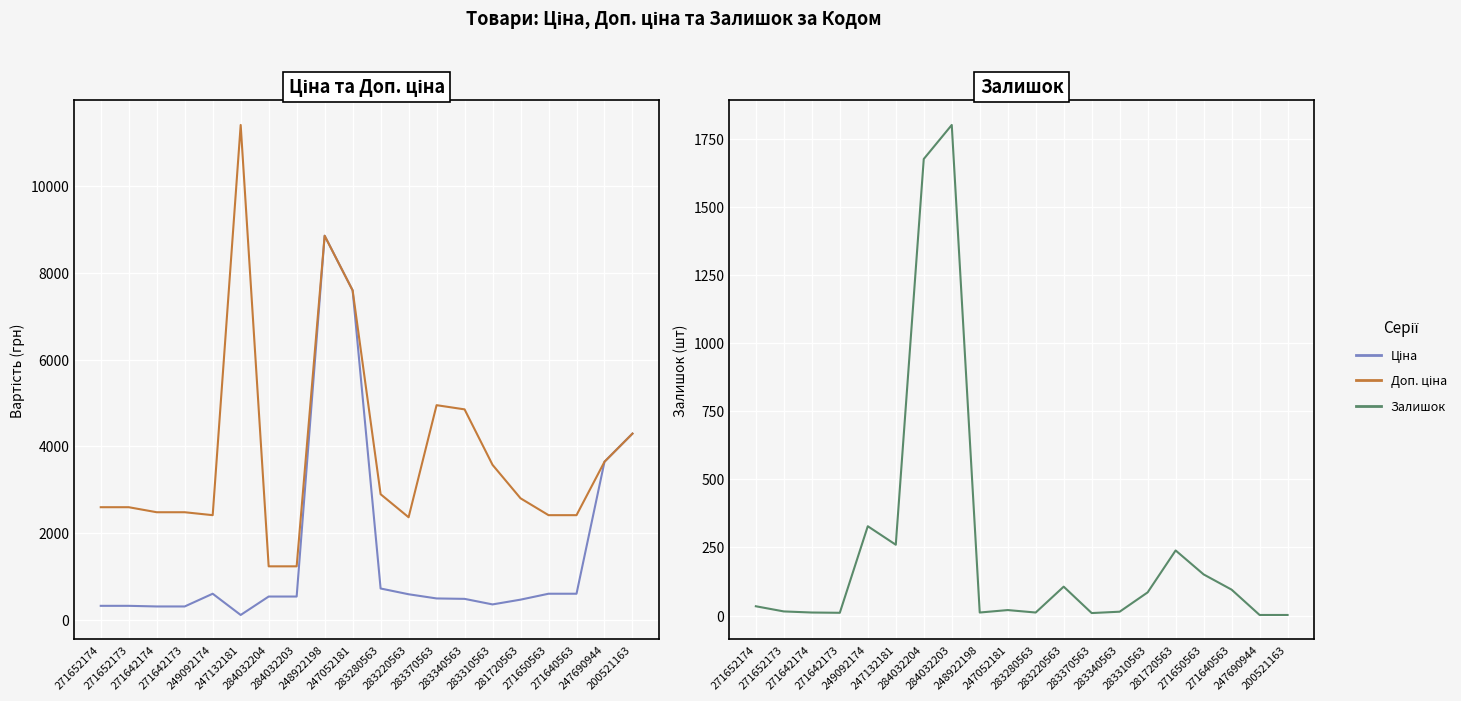

What is the total value across all series at 283220563?

3064.2